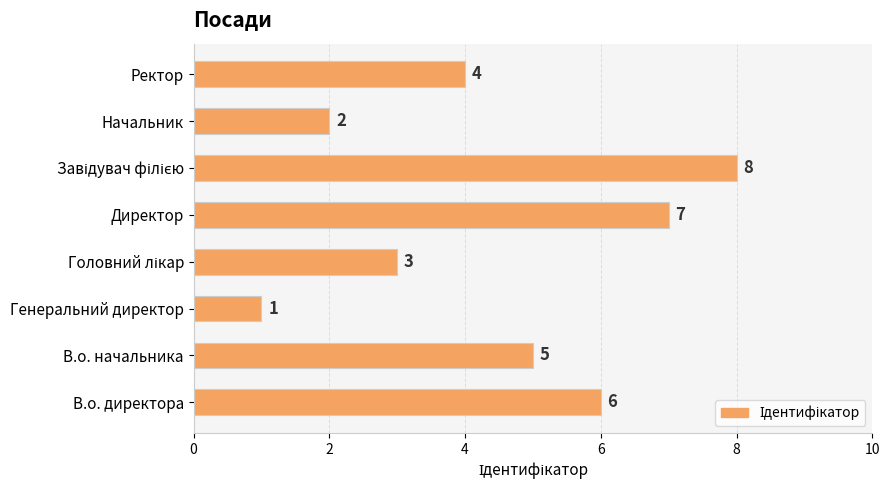

Does the chart contain stacked bars?

No